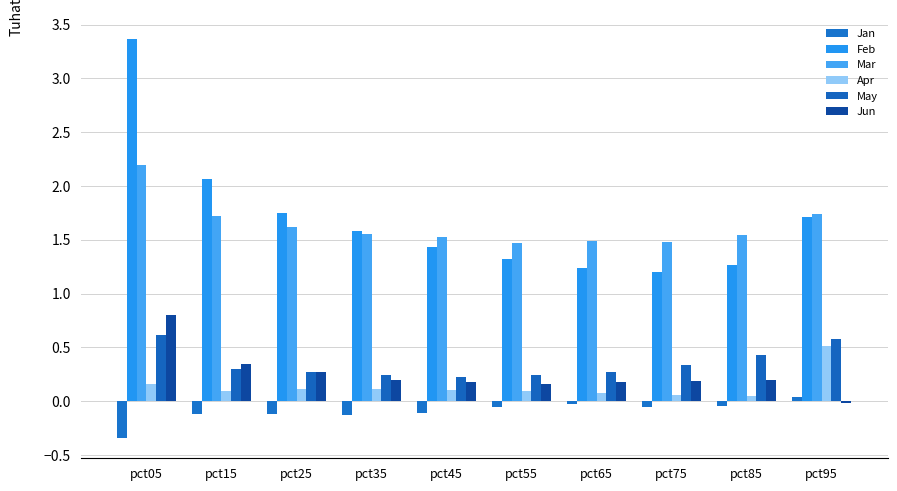

How many series are shown in this chart?

6